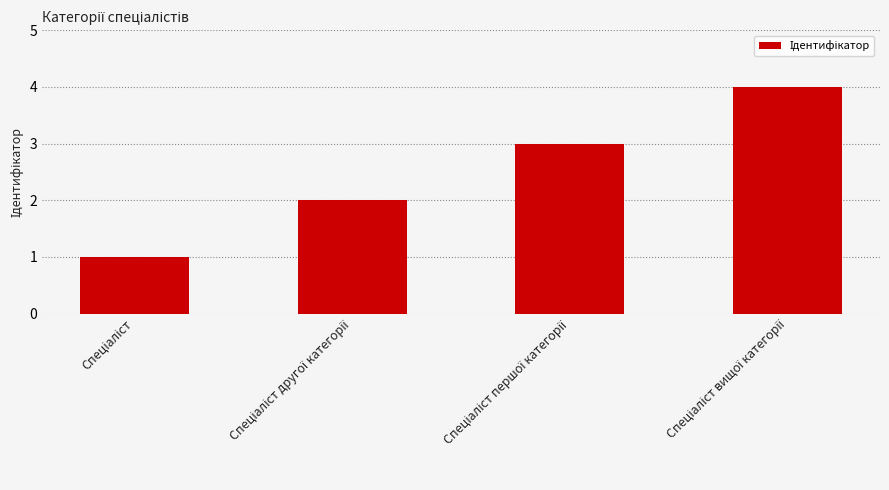

What is the maximum value shown in the chart?

4